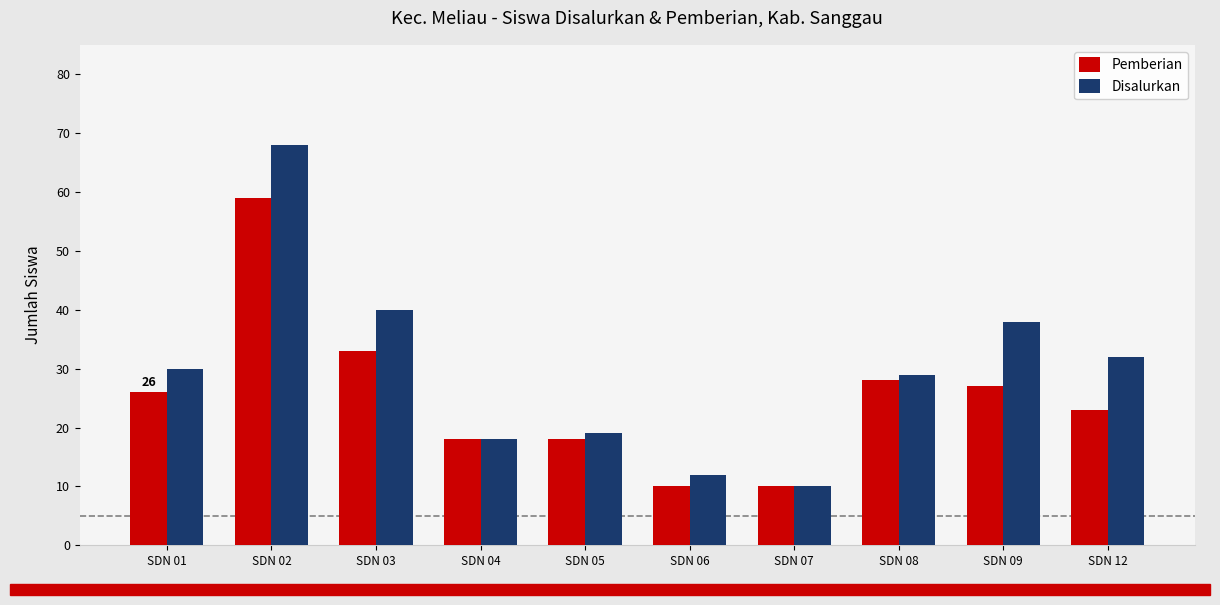

What is the value of the Disalurkan bar at the 5th from the left?

19